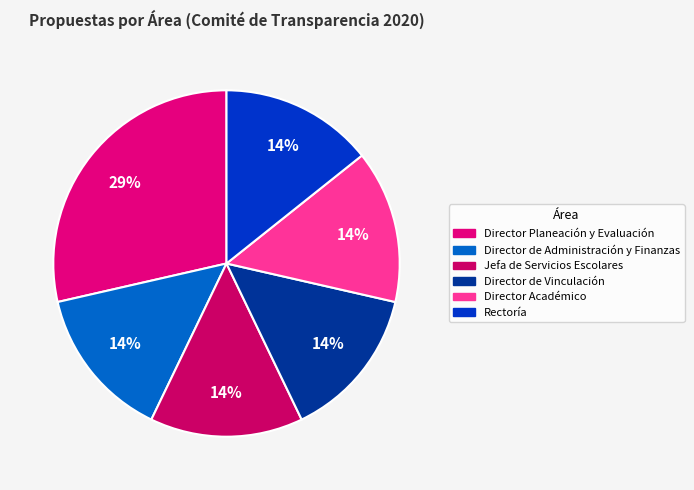

Is there a majority slice in this chart?

No